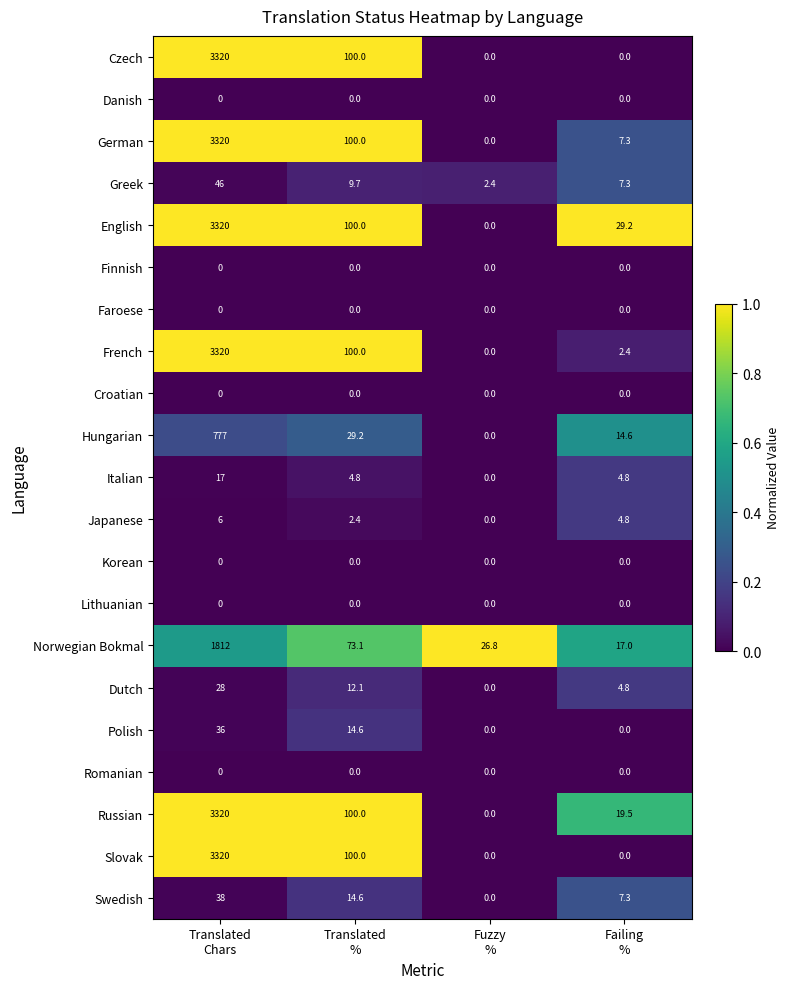

What is the maximum value shown in the chart?

3320.0